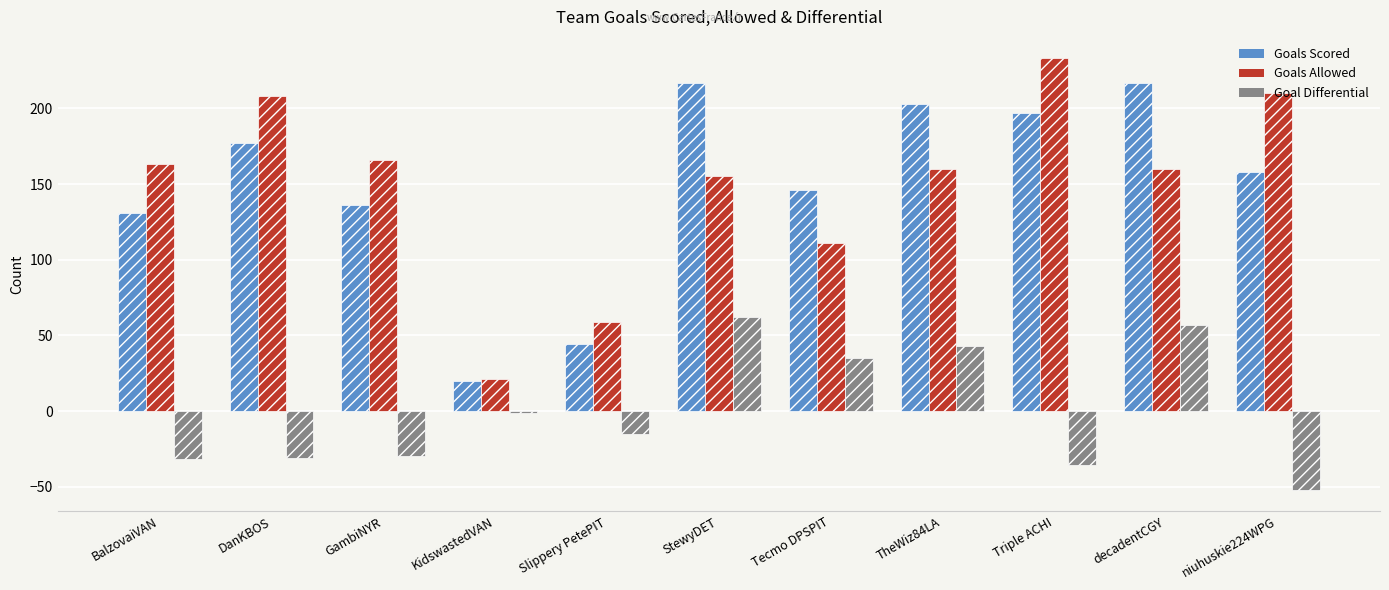

The Goal Differential series shows 29 at StewyDET. True or false?

False